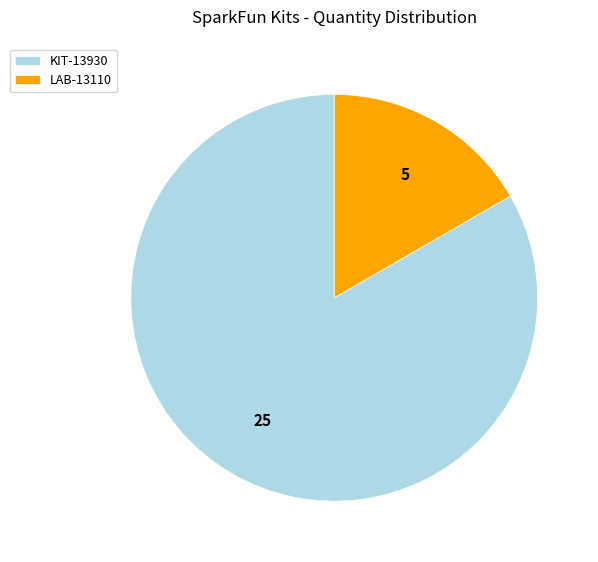

Which slice represents more than half of the pie?

KIT-13930